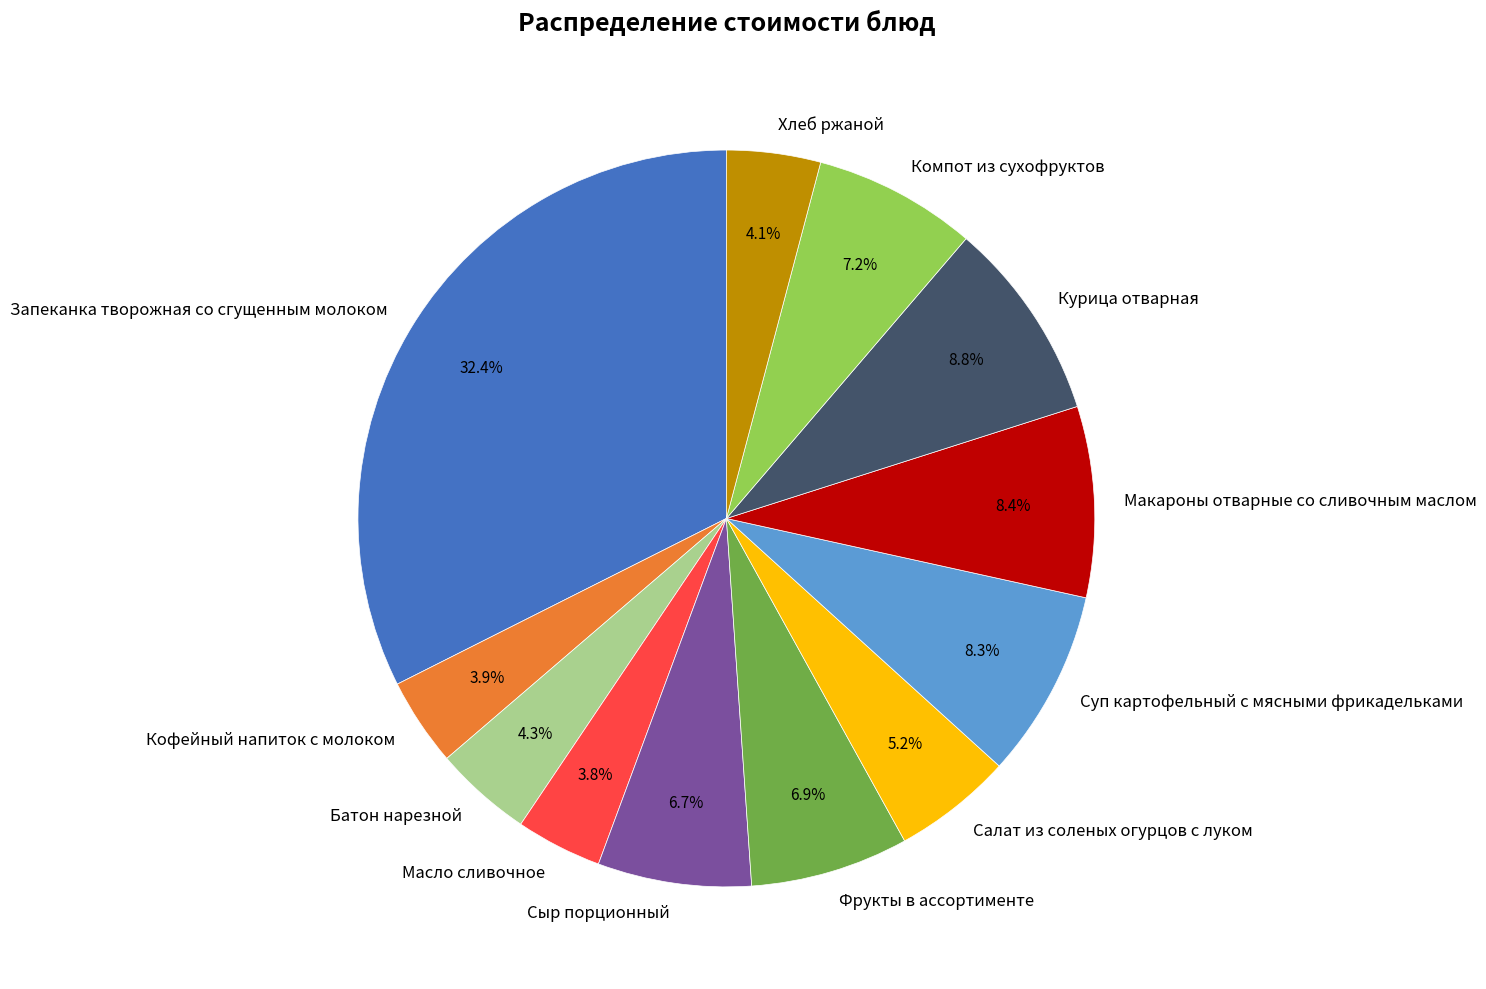

To the nearest percent, what percentage of the pie is Салат из соленых огурцов с луком?

5%